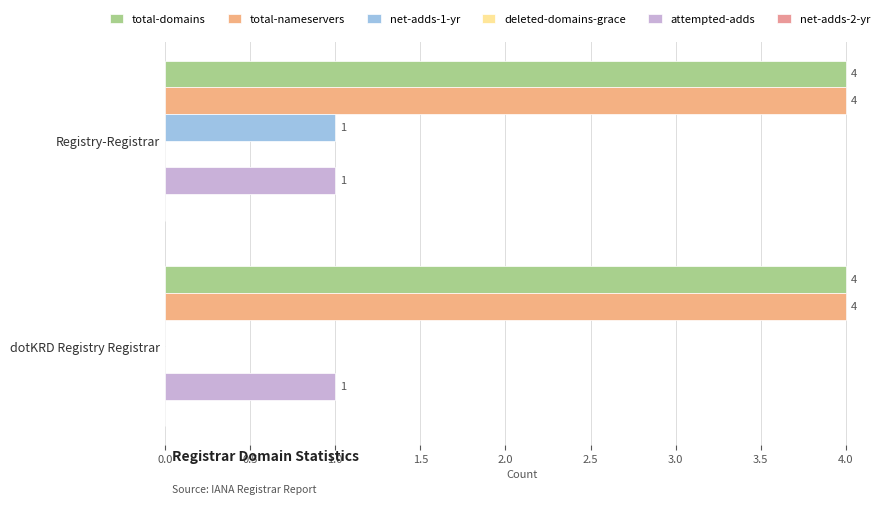

How many distinct data groups are displayed?

4